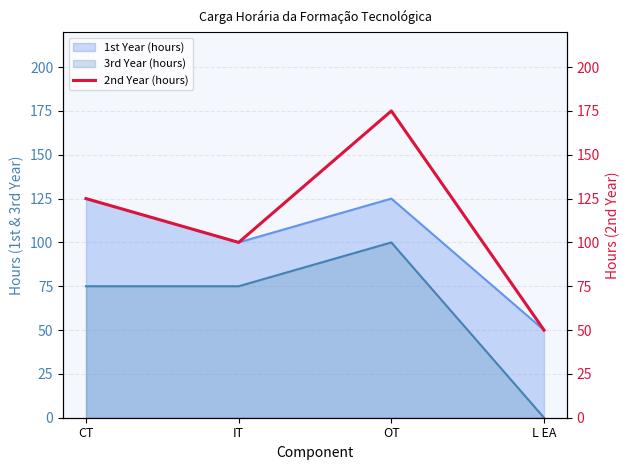

List the labels in order of value, largest first.

OT, CT, IT, L EA